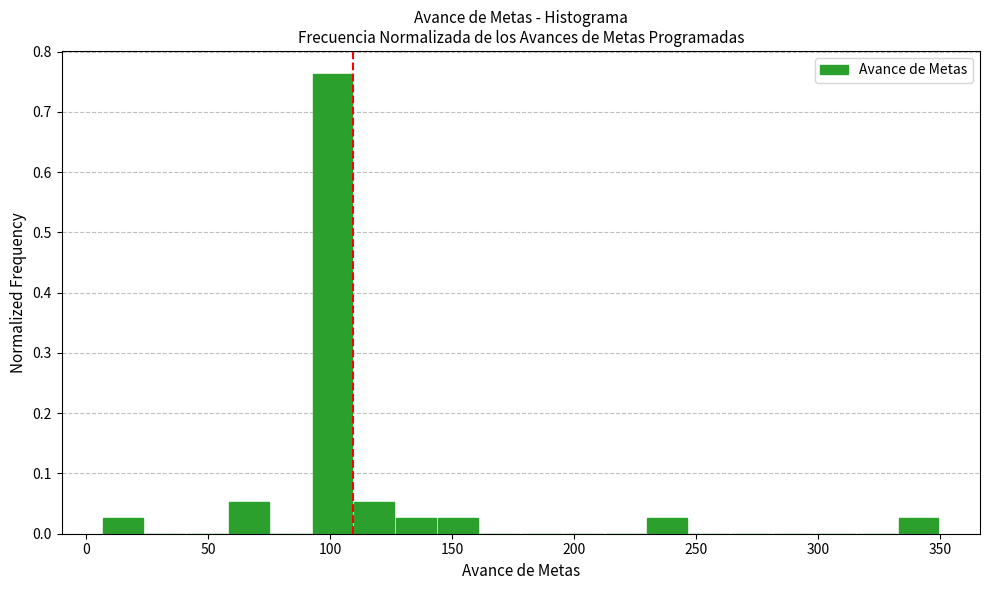

Read against the x-axis, roughly where is the centre of the tallest bar?

100